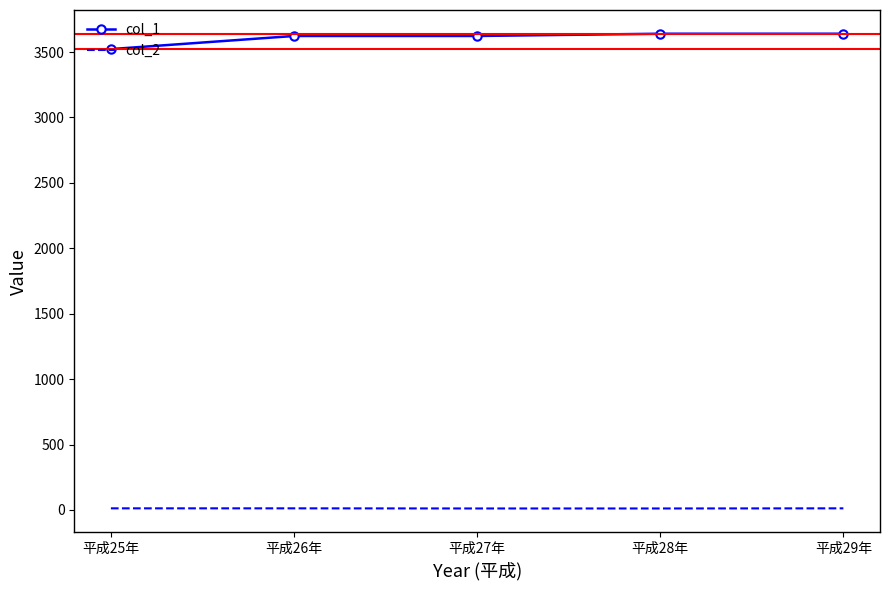

Rank the series at 平成26年 from highest to lowest value.

col_1, col_2